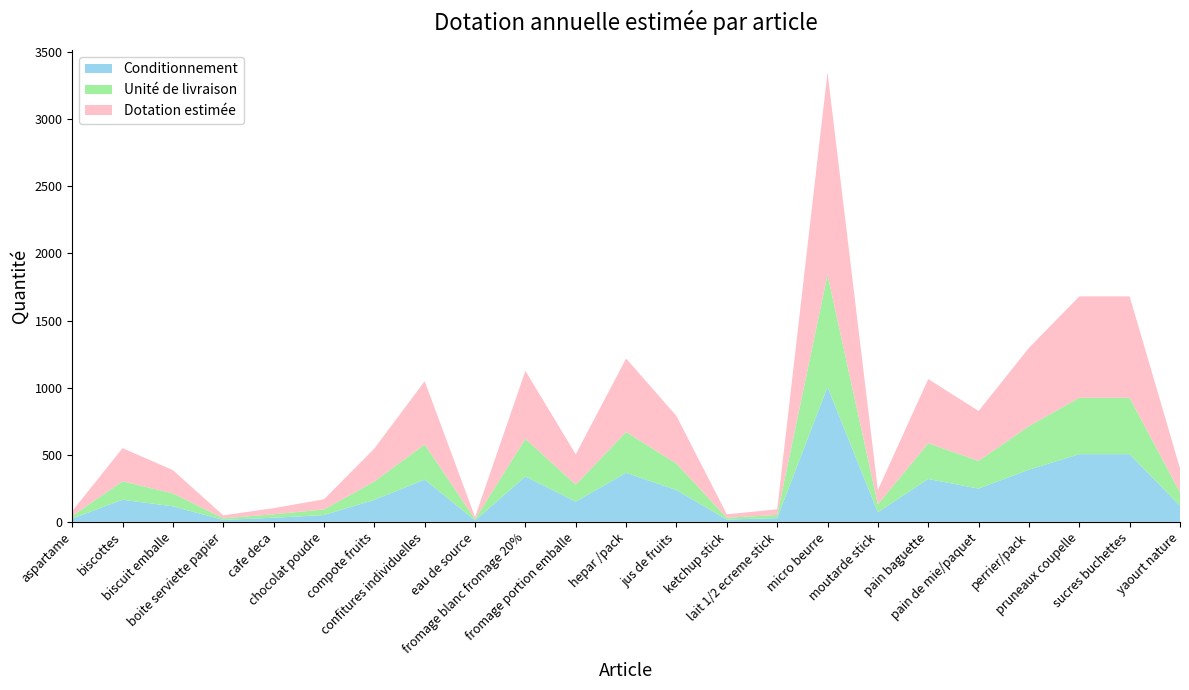

What is the highest value of the Conditionnement series?

1005.0